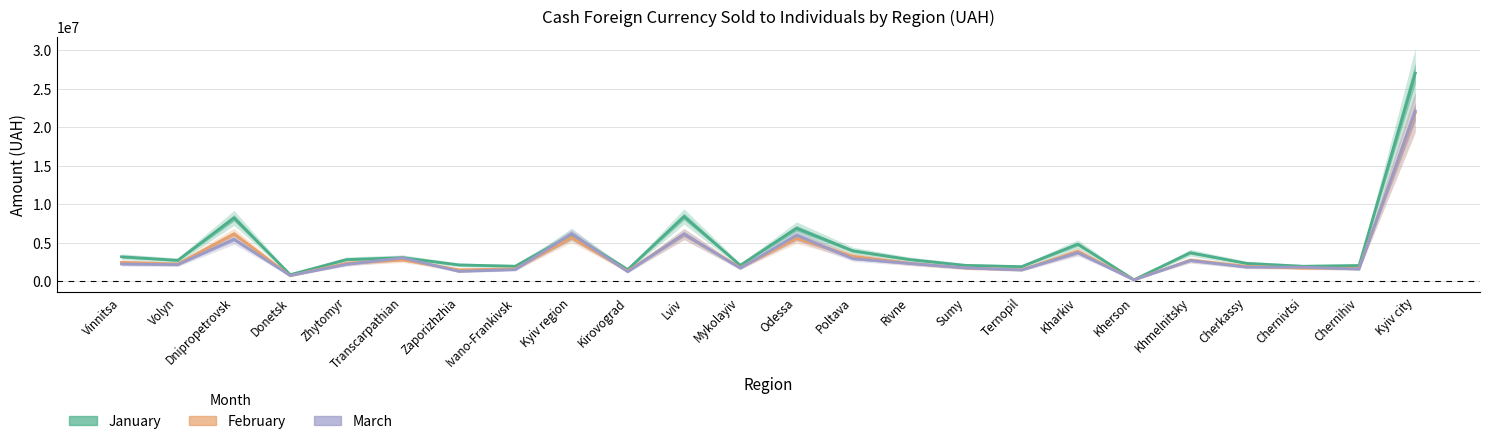

Which has a higher value, Lviv or Kyiv city?

Kyiv city